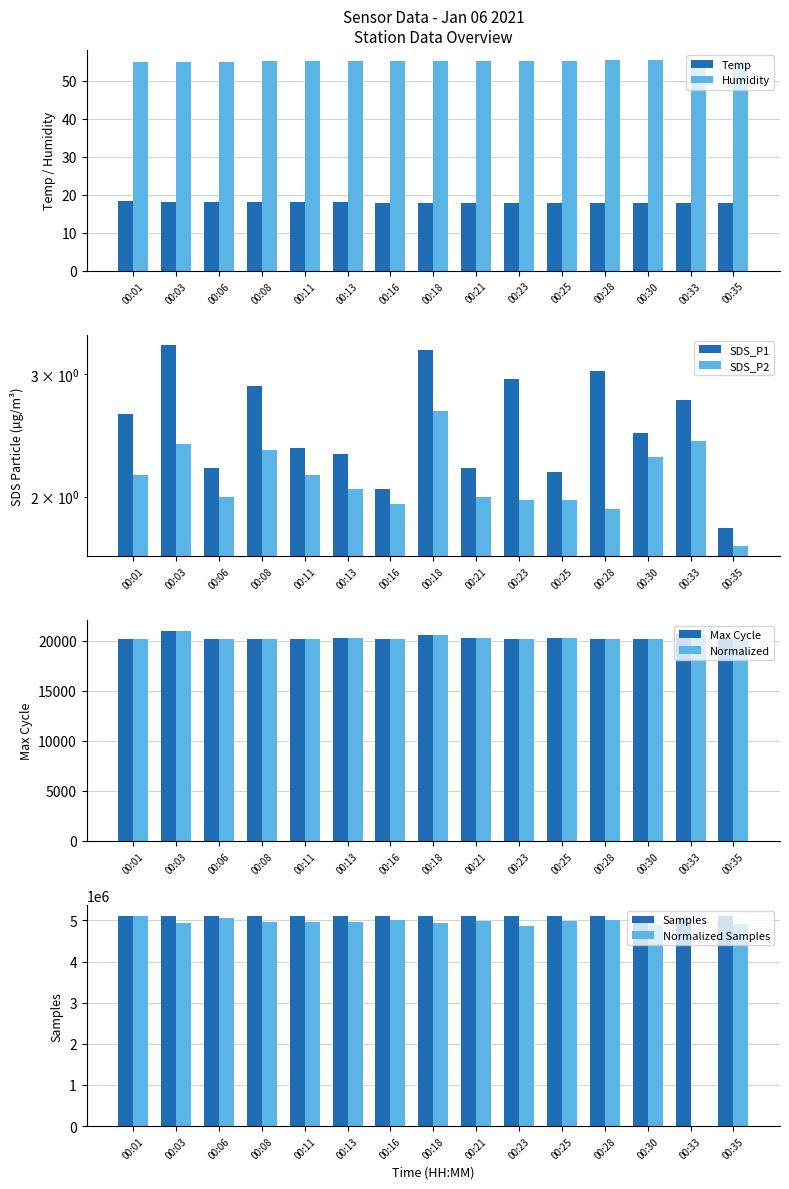

Where does the SDS_P2 series first go above 2?

00:01